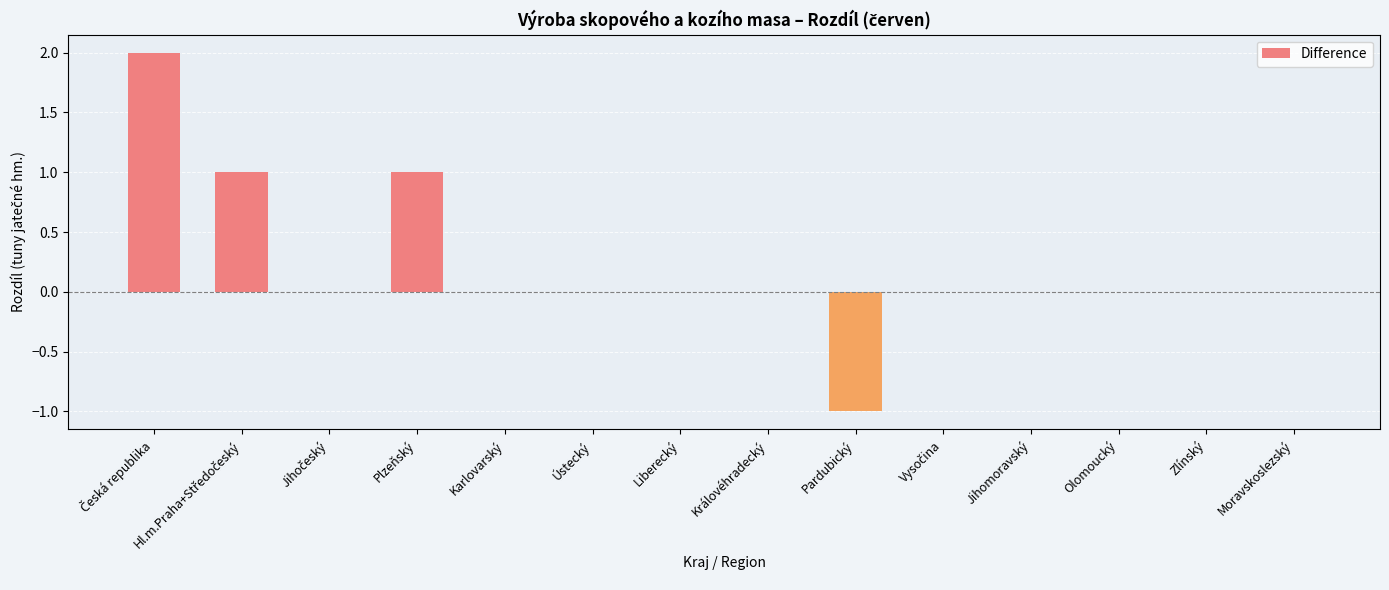

Is it true that the value at Pardubický is -2?

False